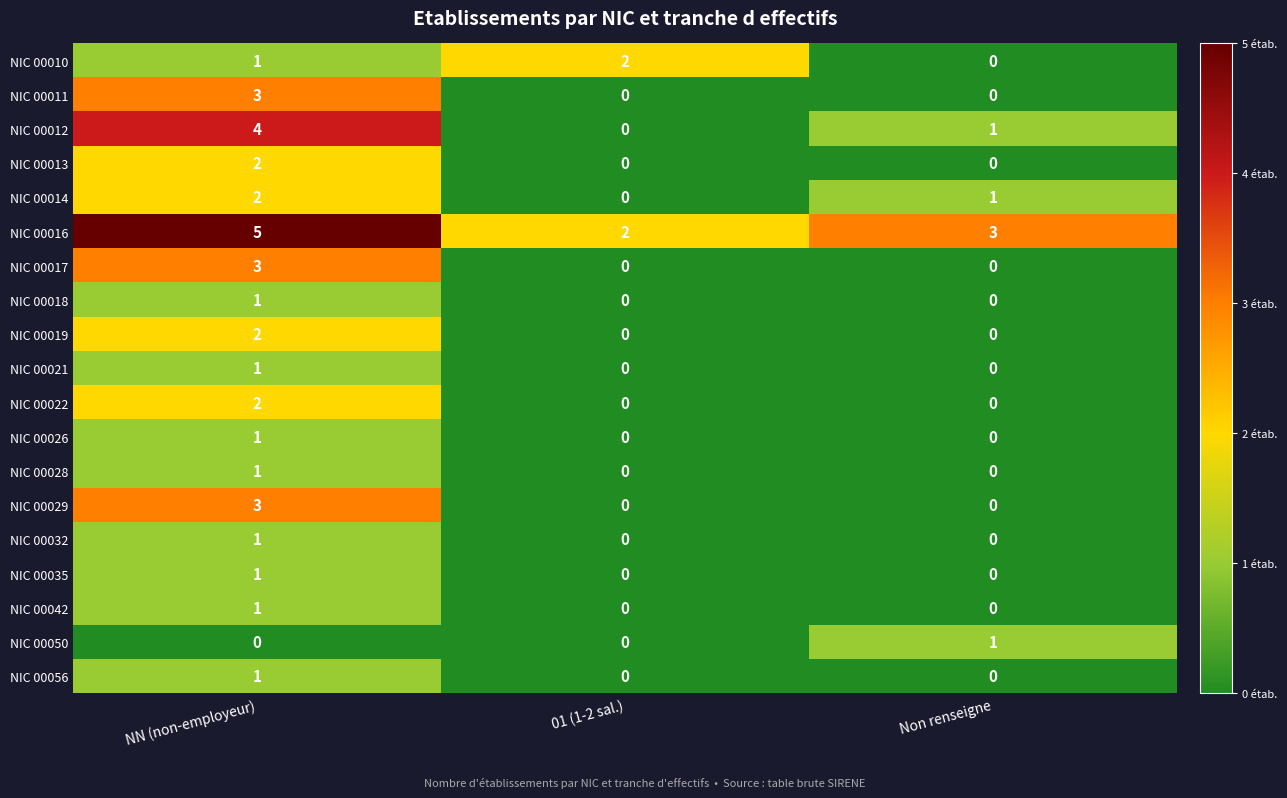

What is the sum of the NIC 00012 values at Non renseigne and NN (non-employeur)?

5